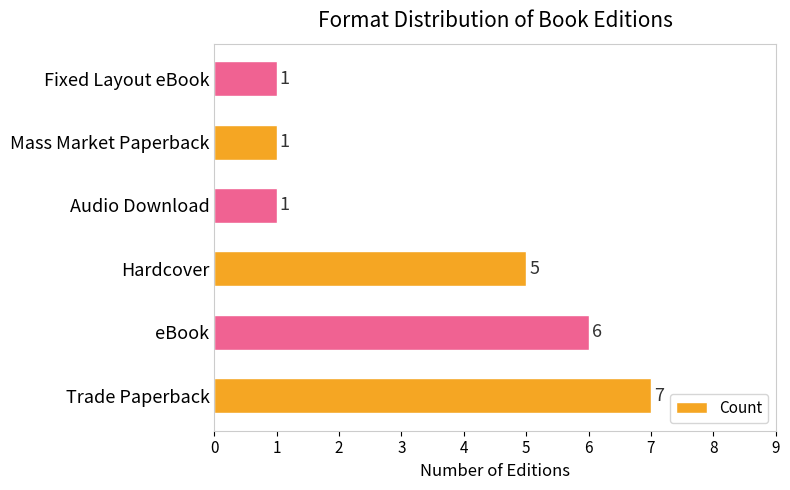

The chart shows a value of 1 at Fixed Layout eBook. True or false?

True